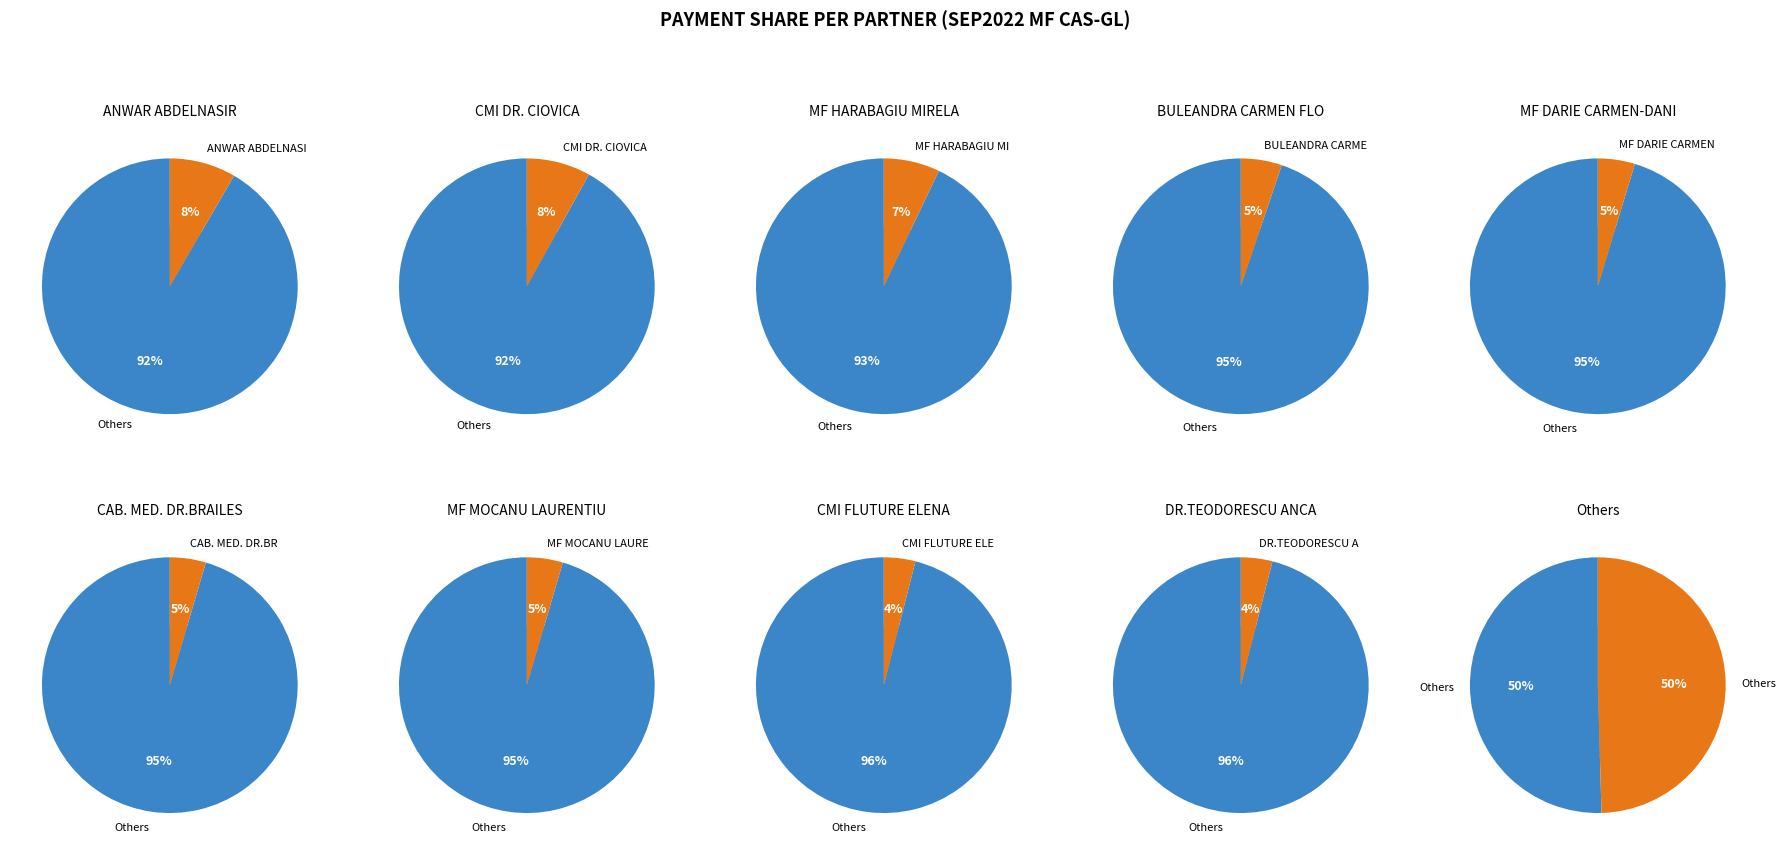

To the nearest percent, what is the average slice percentage?

10%